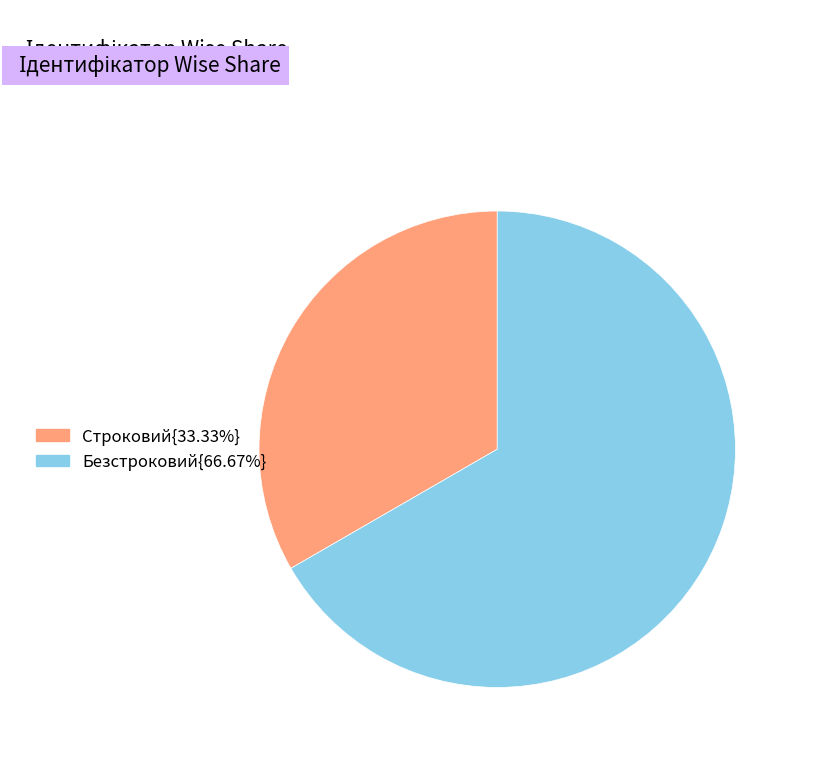

Is there a majority slice in this chart?

Yes